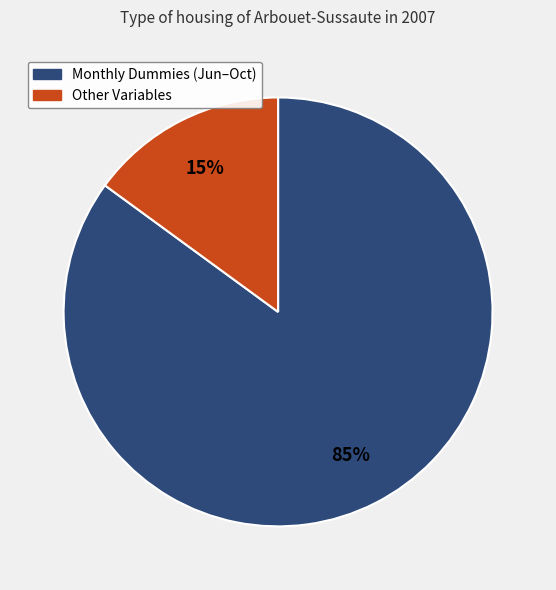

How many slices are in this pie chart?

2